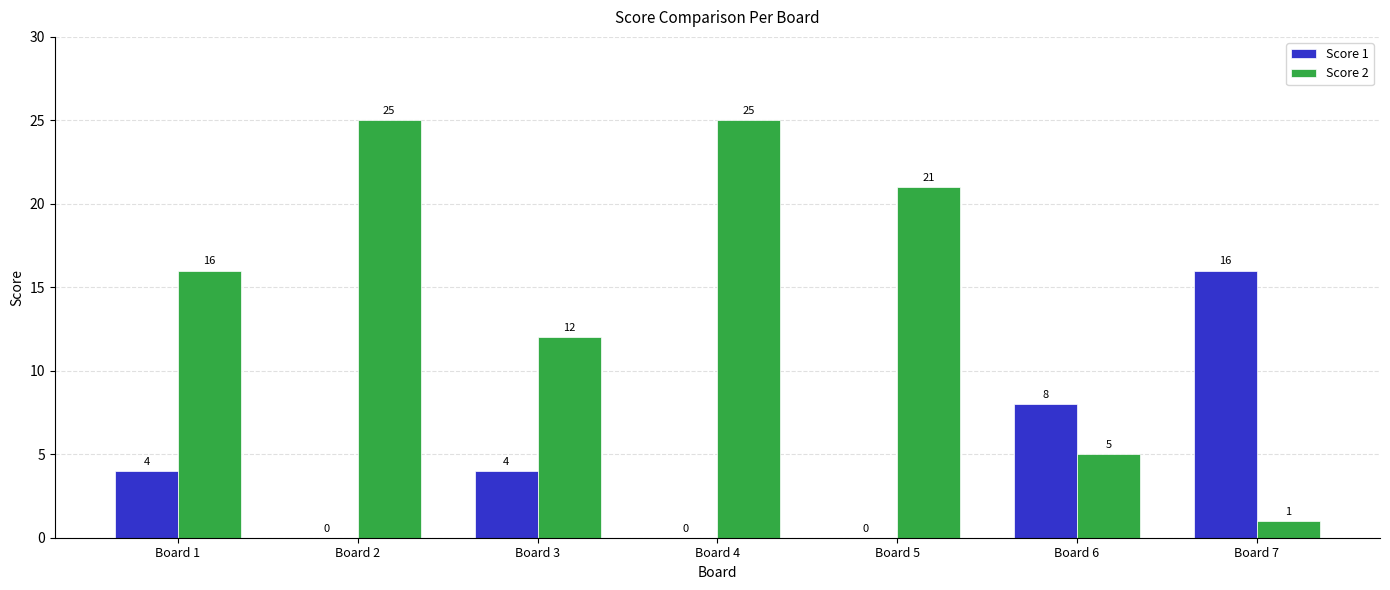

What is the maximum value for Score 2?

25